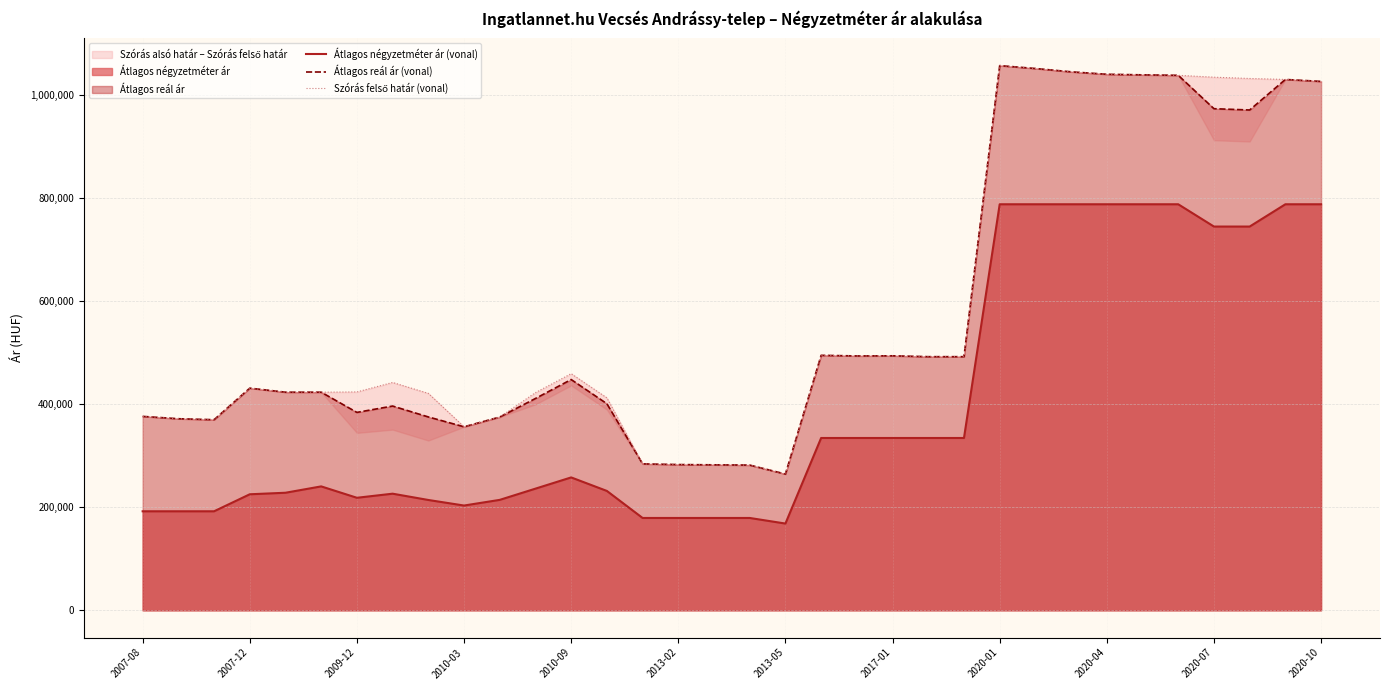

True or false: Átlagos reál ár (vonal) and Átlagos négyzetméter ár (vonal) cross at least once.

False